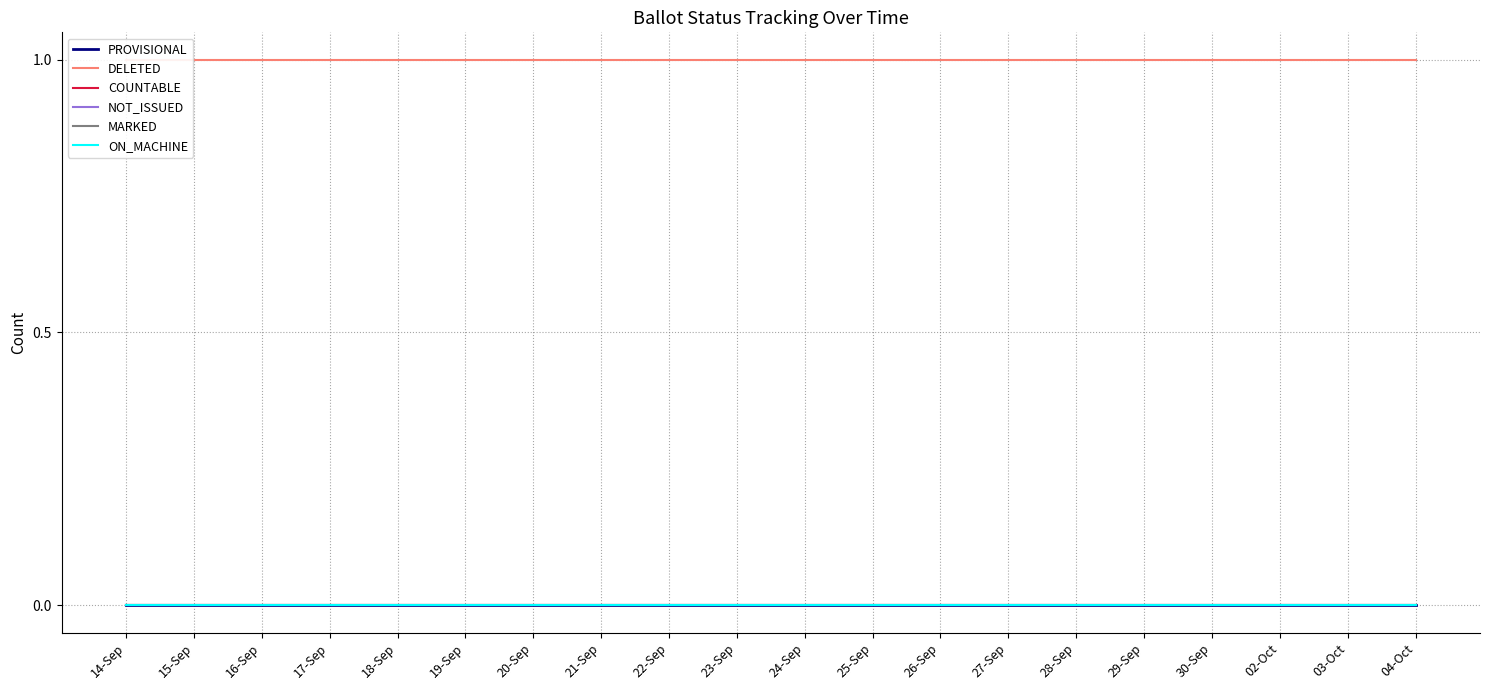

True or false: COUNTABLE has more than 0 points higher than both neighbors.

False